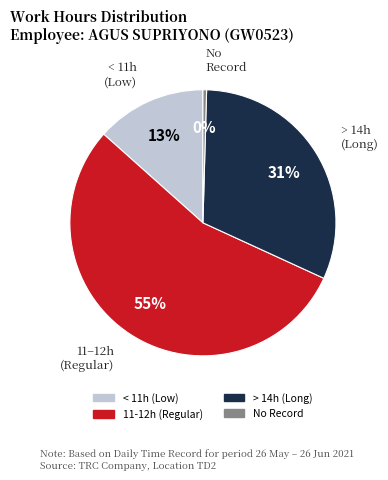

To the nearest percent, what is the average slice percentage?

25%